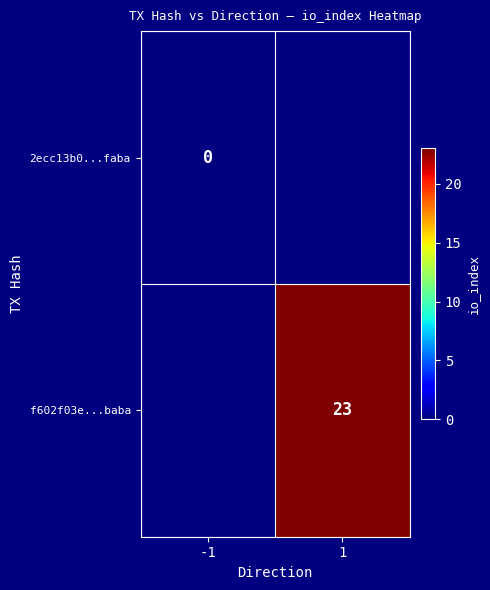

True or false: f602f03e...baba has a value of 14 at 1.

False